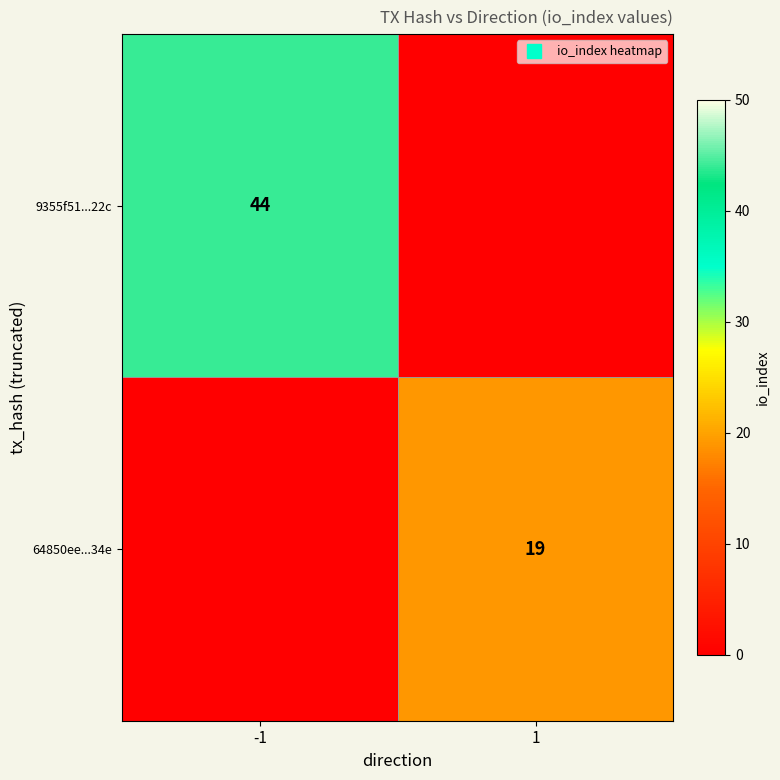

What is the total value across all series at -1?

44